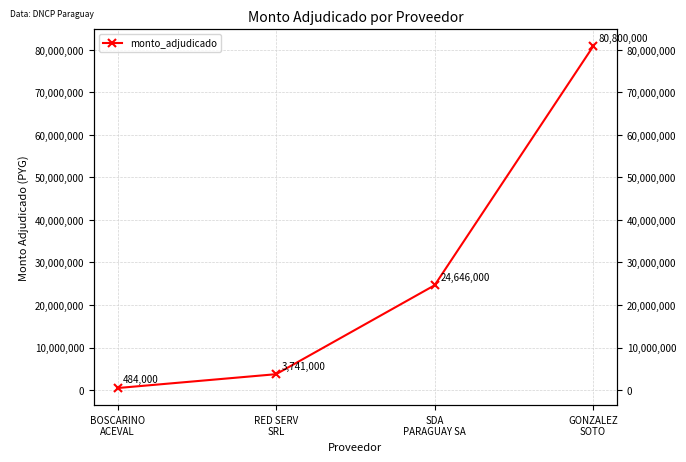

What is the ratio of the value at SDA
PARAGUAY SA to the value at BOSCARINO
ACEVAL?

50.9